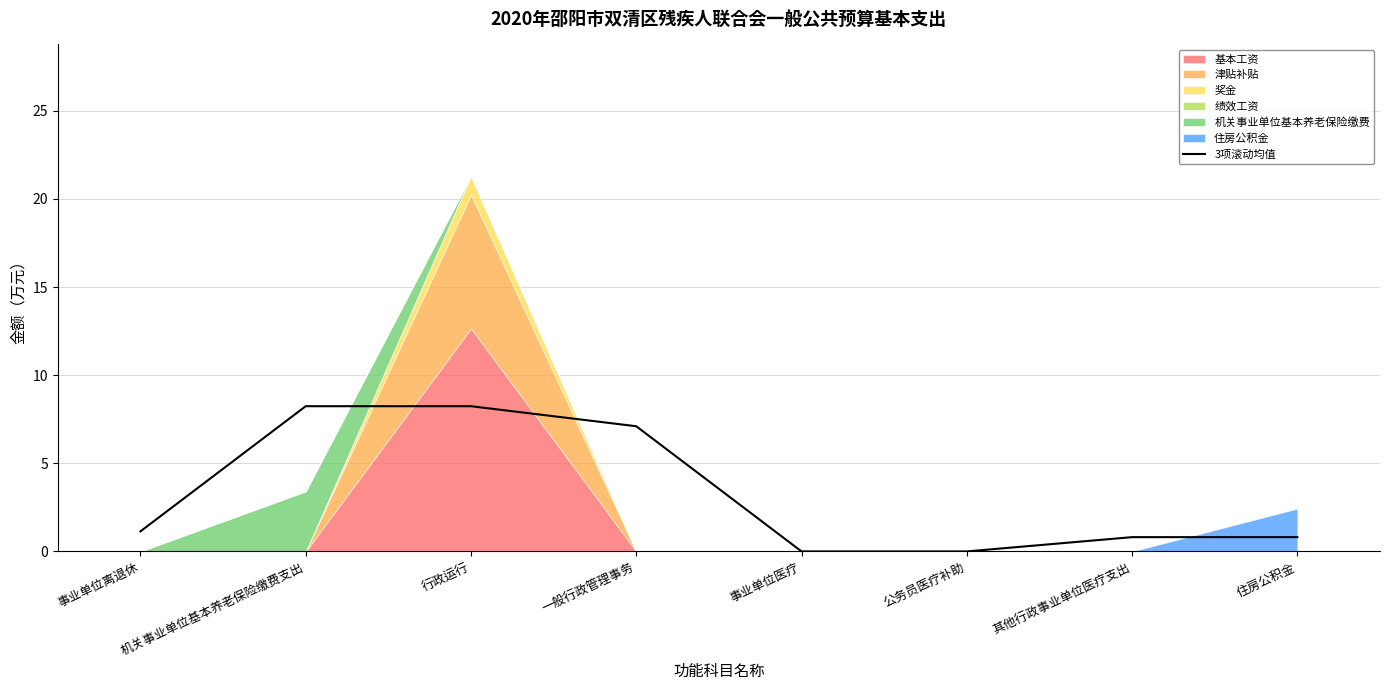

What is the ratio of the value at 事业单位离退休 to the value at 一般行政管理事务?

0.2